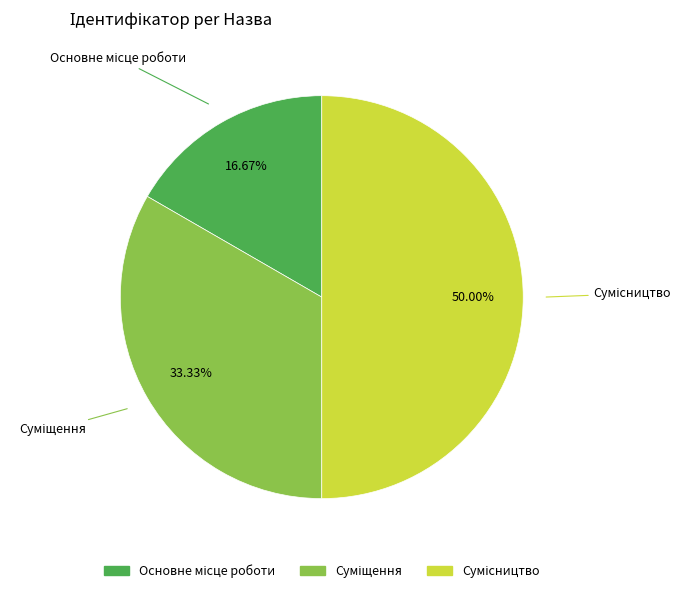

Count the number of slices in the pie.

3